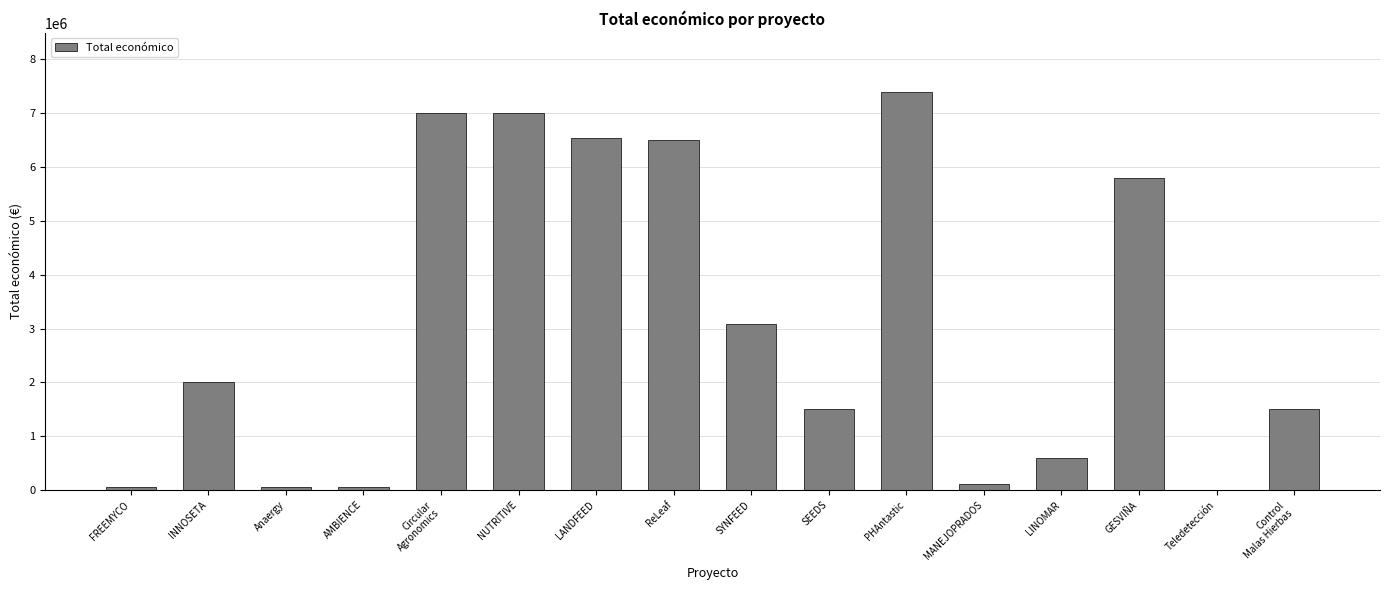

Where is the data nearest to the value 3694636?

SYNFEED